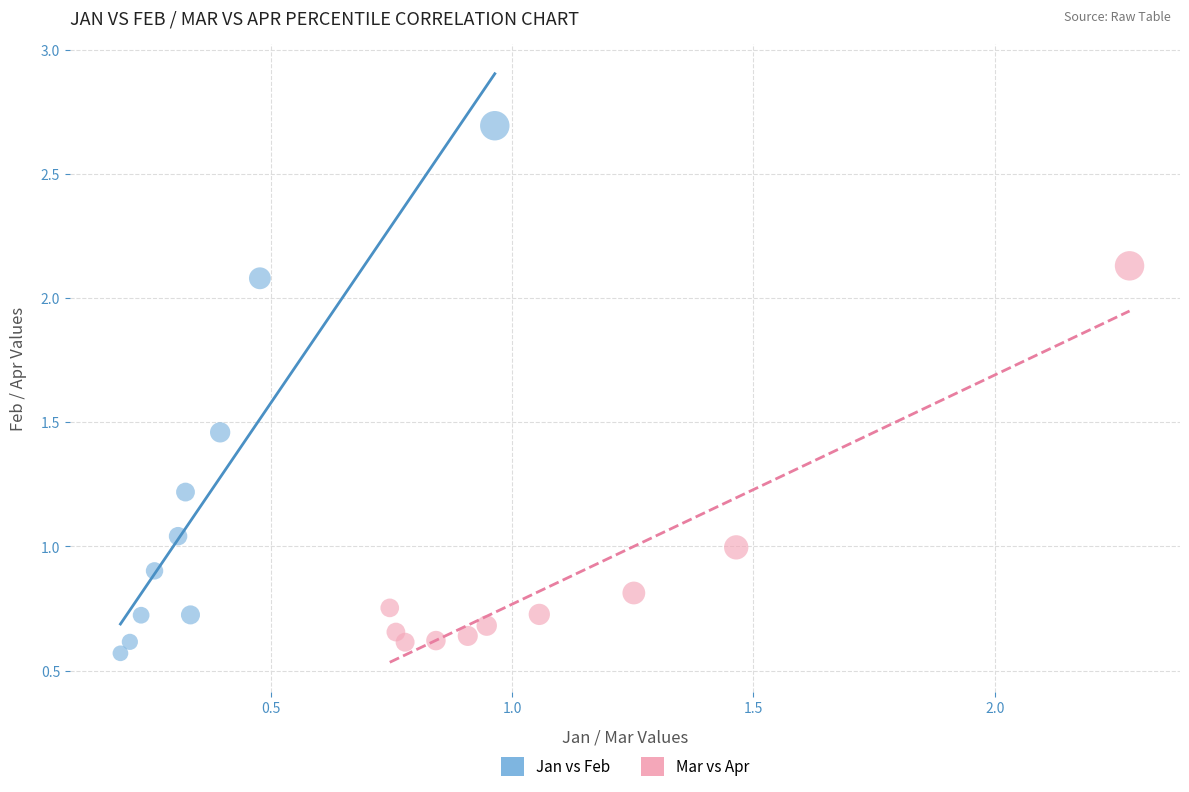

Which series has the widest spread of Y values?

Jan vs Feb